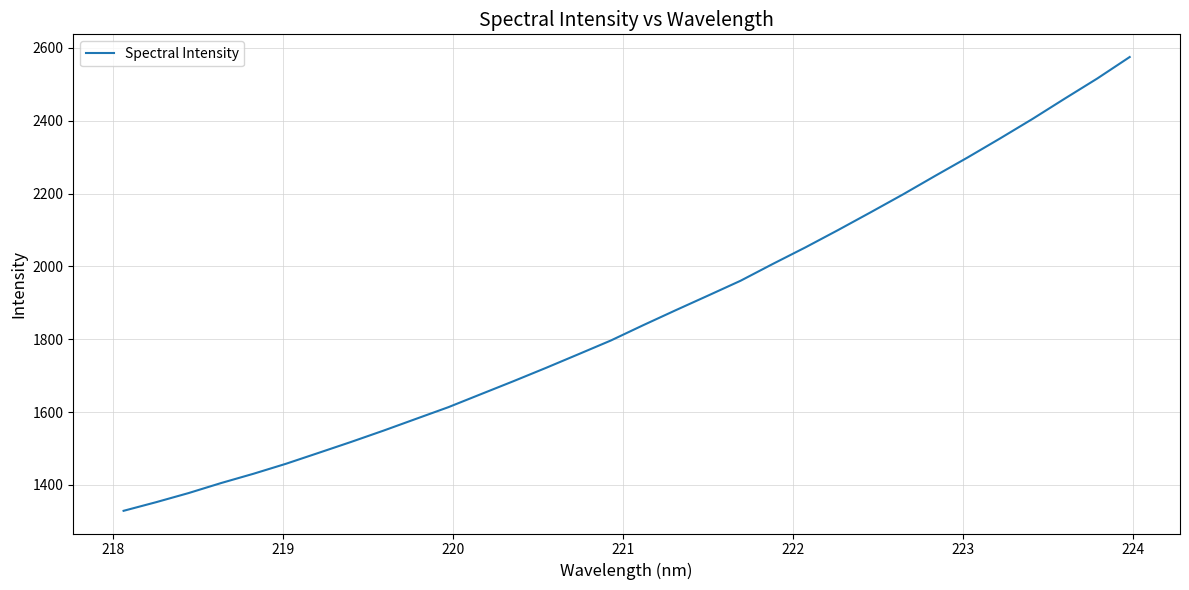

What is the difference between the maximum and minimum values?

1246.2